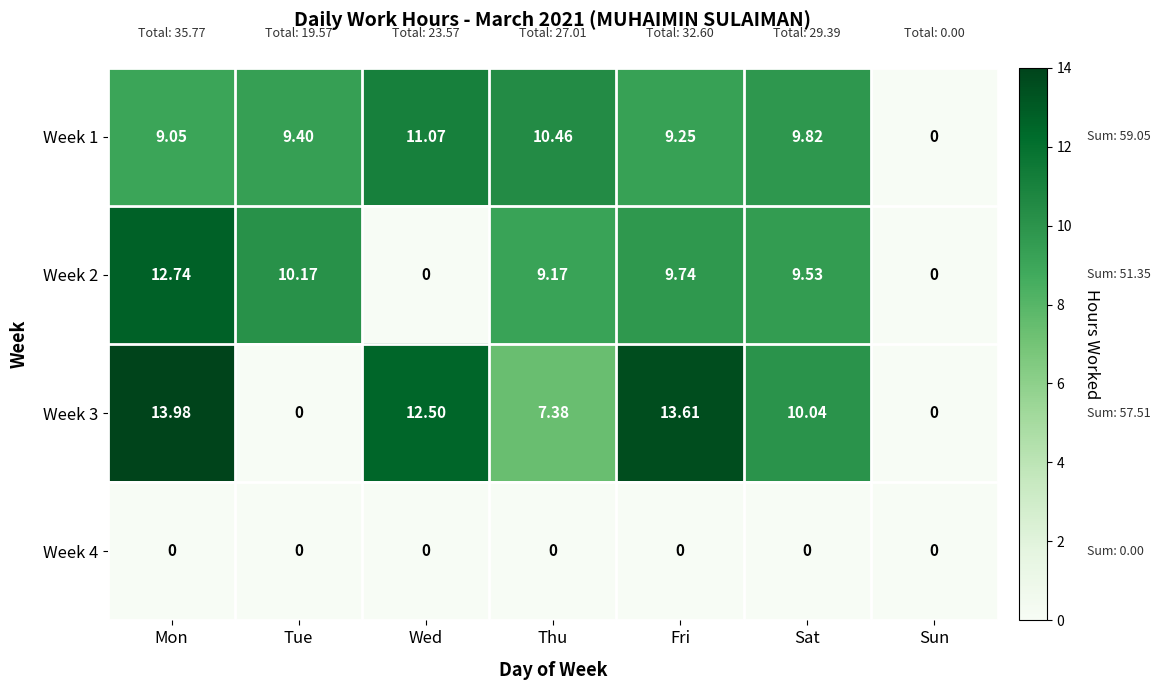

What is the total value across all series at Thu?

27.0